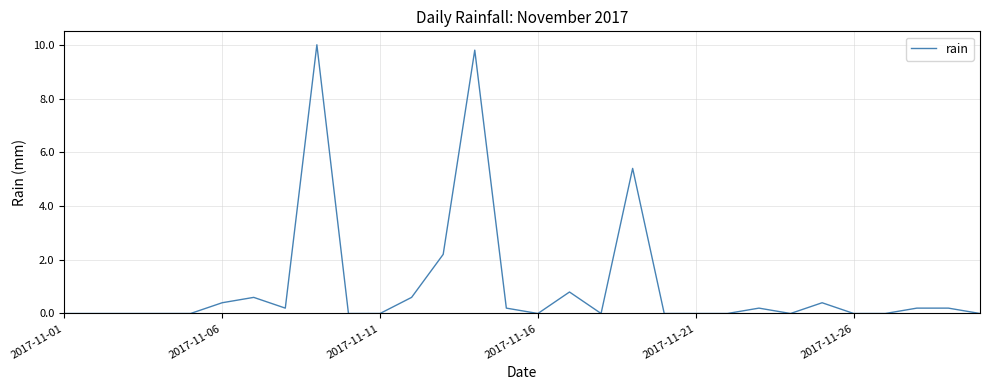

What is the greatest value displayed?

10.0